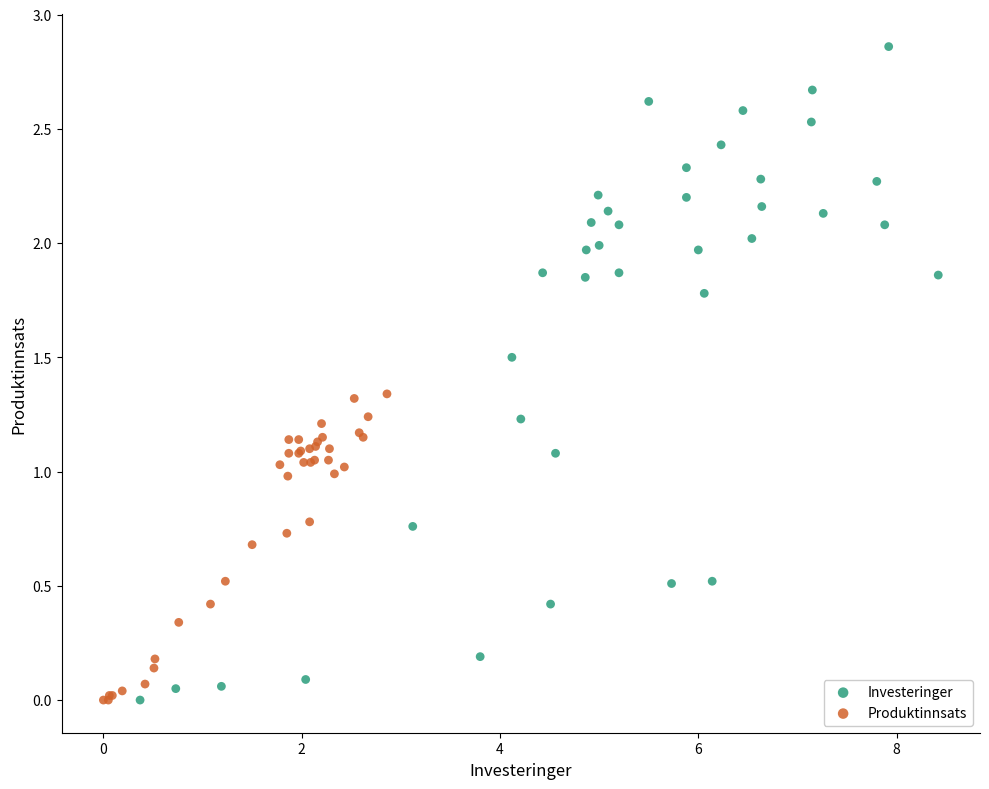

What are all the series names shown in the legend?

Investeringer, Produktinnsats